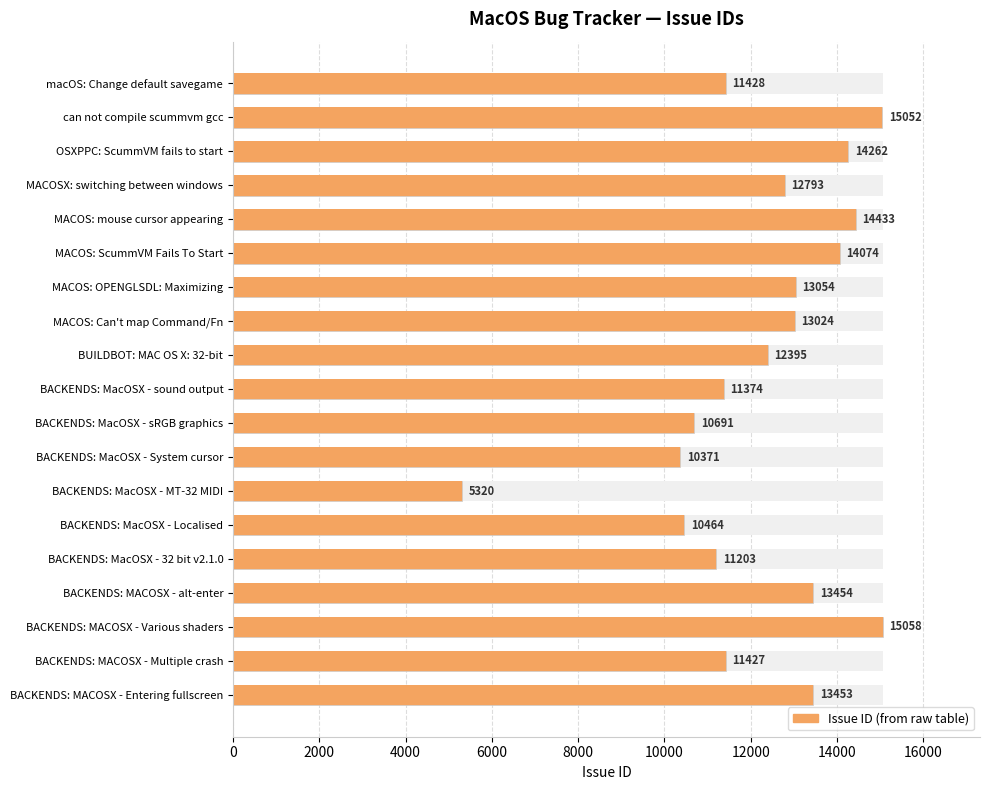

What is the value of the 15th bar from the left?

11203